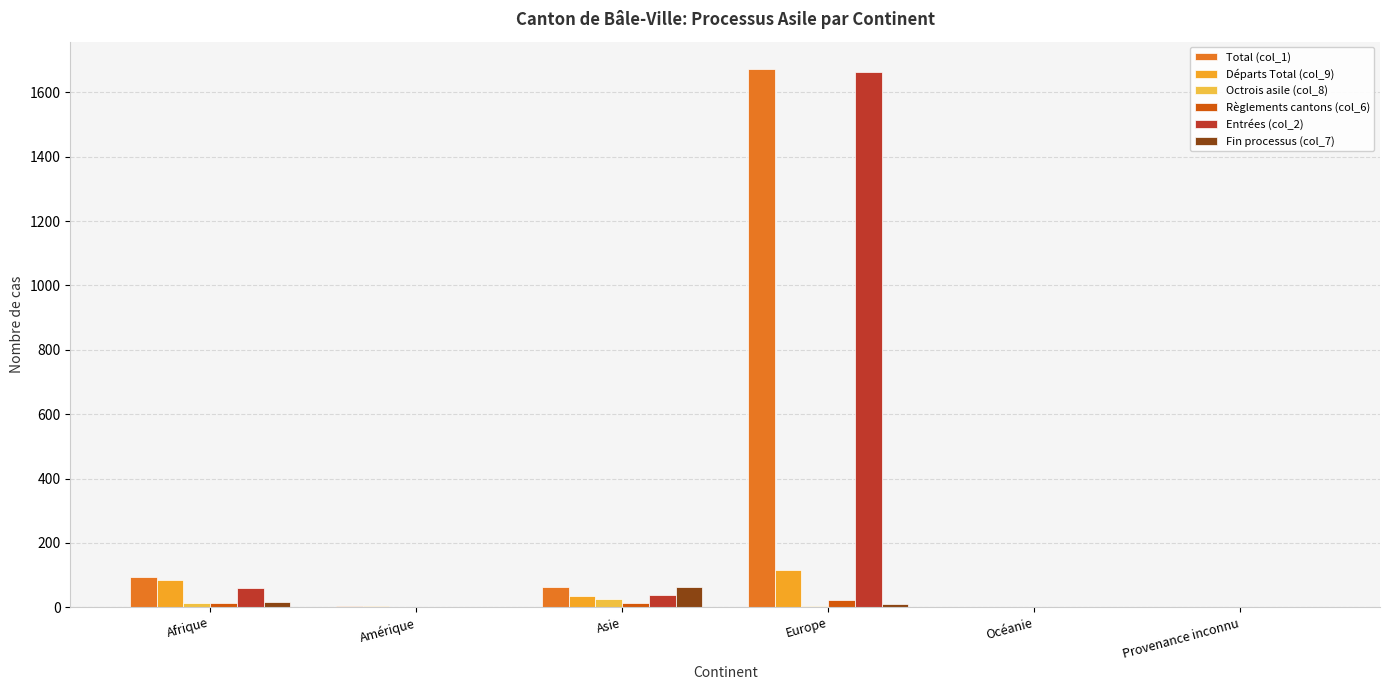

How many distinct data groups are displayed?

6